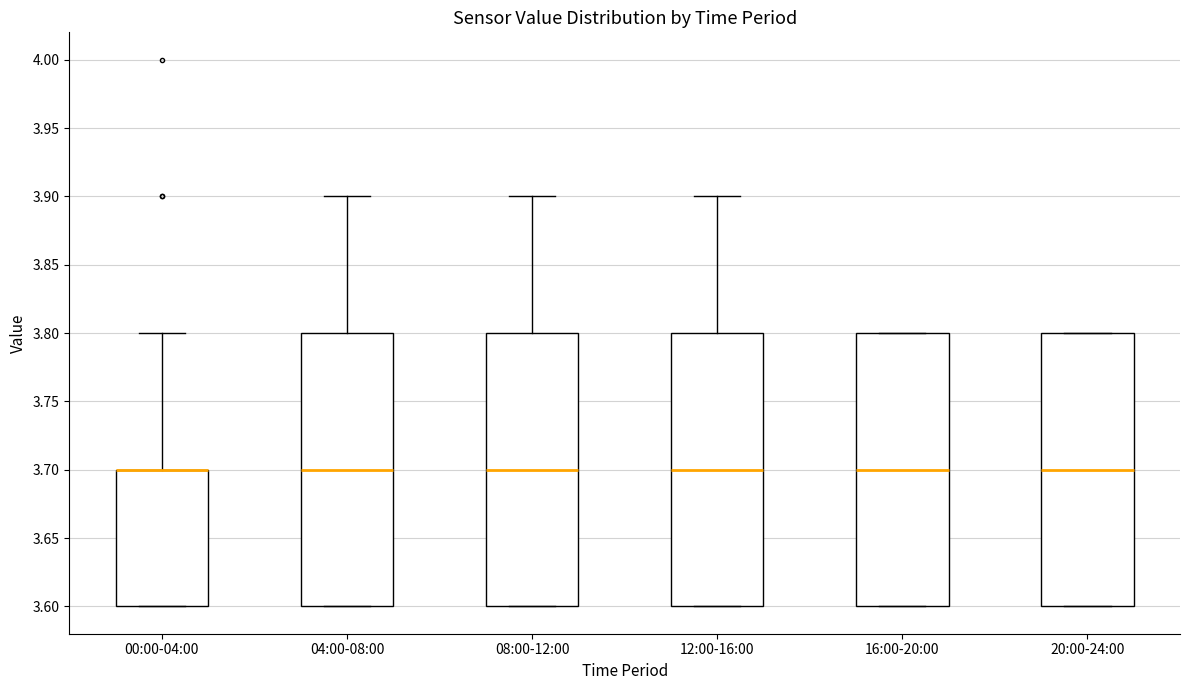

Reading left to right, transcribe this box plot: for each box, give where its median line is, the range the box spans, and where its two whiskers end, as read against the y-axis. The values are not printed on the chart, so give them approximately, as read against the axis.

00:00-04:00: median 3.7 (drawn on the box's upper edge), box 3.6 to 3.7, whiskers 3.6 to 3.8
04:00-08:00: median 3.7, box 3.6 to 3.8, whiskers 3.6 to 3.9
08:00-12:00: median 3.7, box 3.6 to 3.8, whiskers 3.6 to 3.9
12:00-16:00: median 3.7, box 3.6 to 3.8, whiskers 3.6 to 3.9
16:00-20:00: median 3.7, box 3.6 to 3.8, whiskers 3.6 to 3.8
20:00-24:00: median 3.7, box 3.6 to 3.8, whiskers 3.6 to 3.8